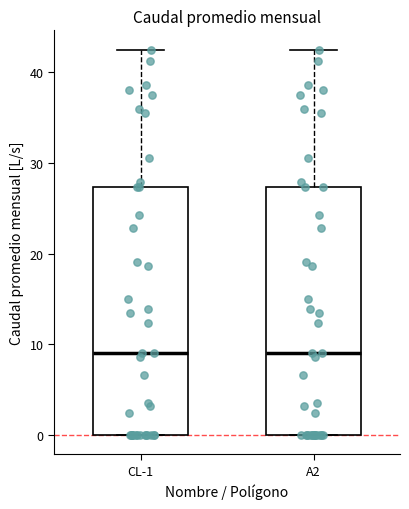

Reading left to right, transcribe this box plot: for each box, give where its median line is, the range the box spans, and where its two whiskers end, as read against the y-axis. The values are not printed on the chart, so give them approximately, as read against the axis.

CL-1: median 9, box 0 to 27, whiskers 0 to 43
A2: median 9, box 0 to 27, whiskers 0 to 43